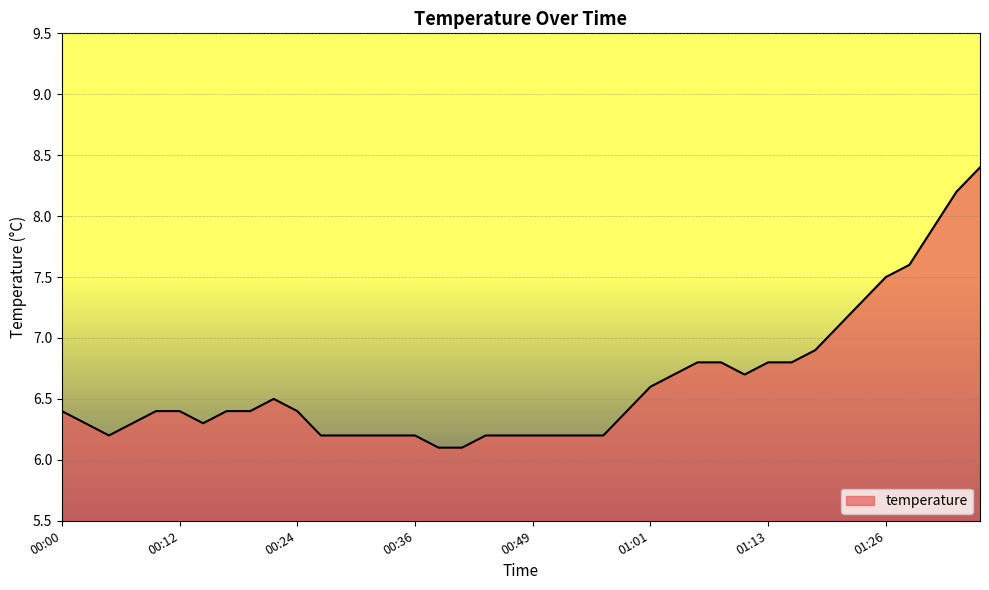

What is the difference between the maximum and minimum values?

2.3